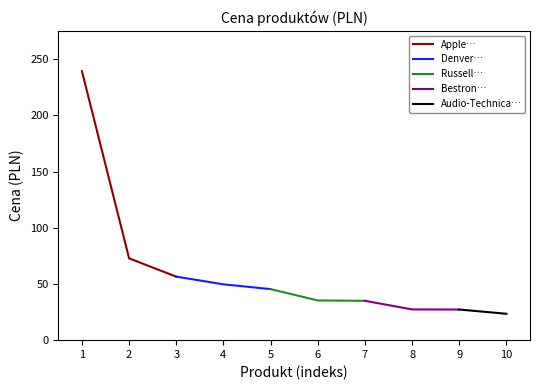

List the labels in order of Apple… value, smallest first.

3, 2, 1